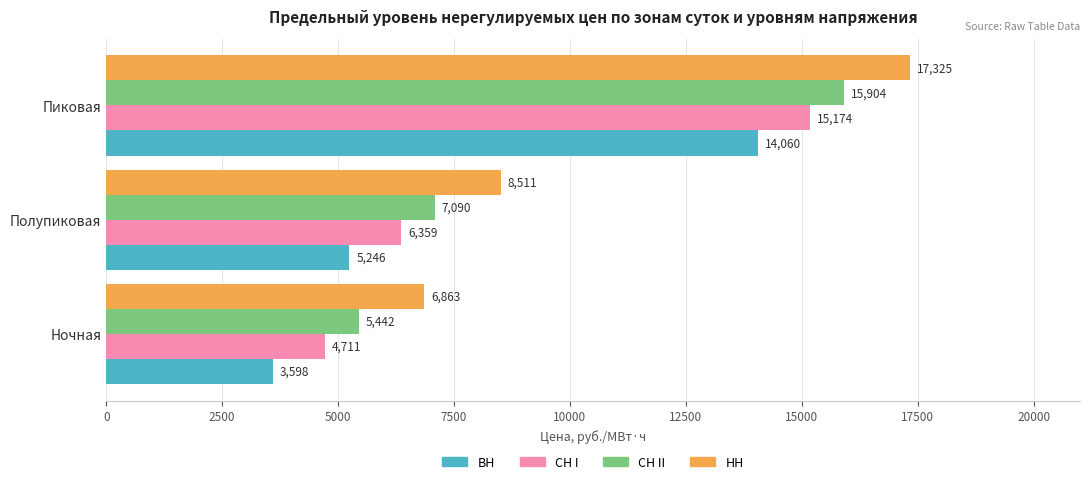

What is the difference between the highest and lowest values at Ночная?

3265.0